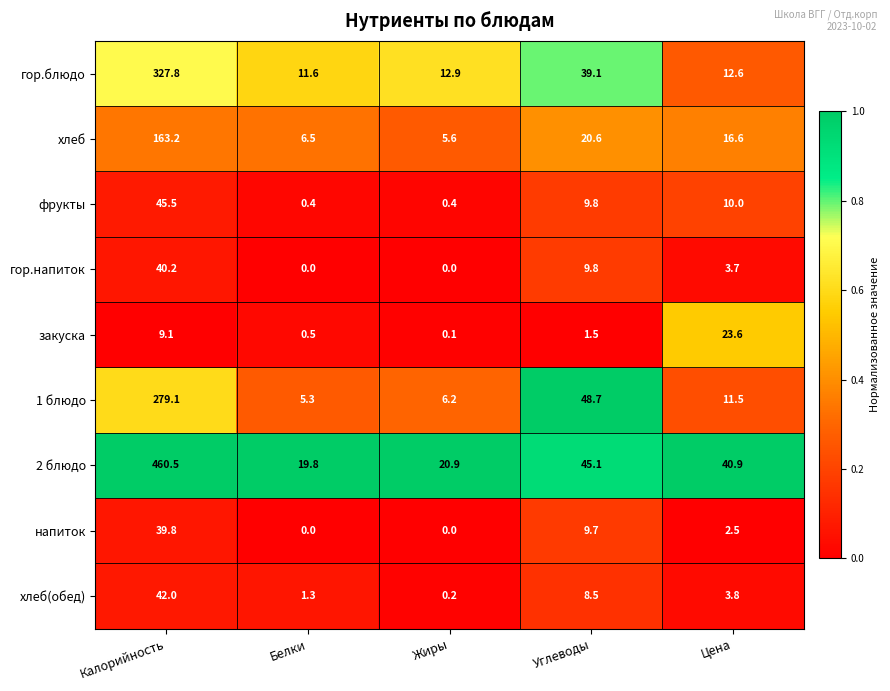

What is the difference between the second highest and second lowest values in the 2 блюдо series?

24.2